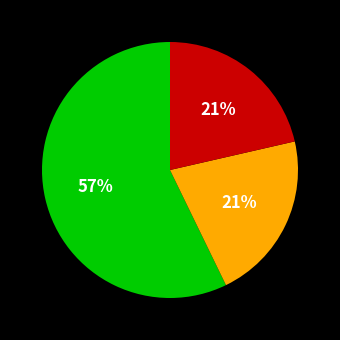

Is there any slice that represents more than half of the pie?

Yes